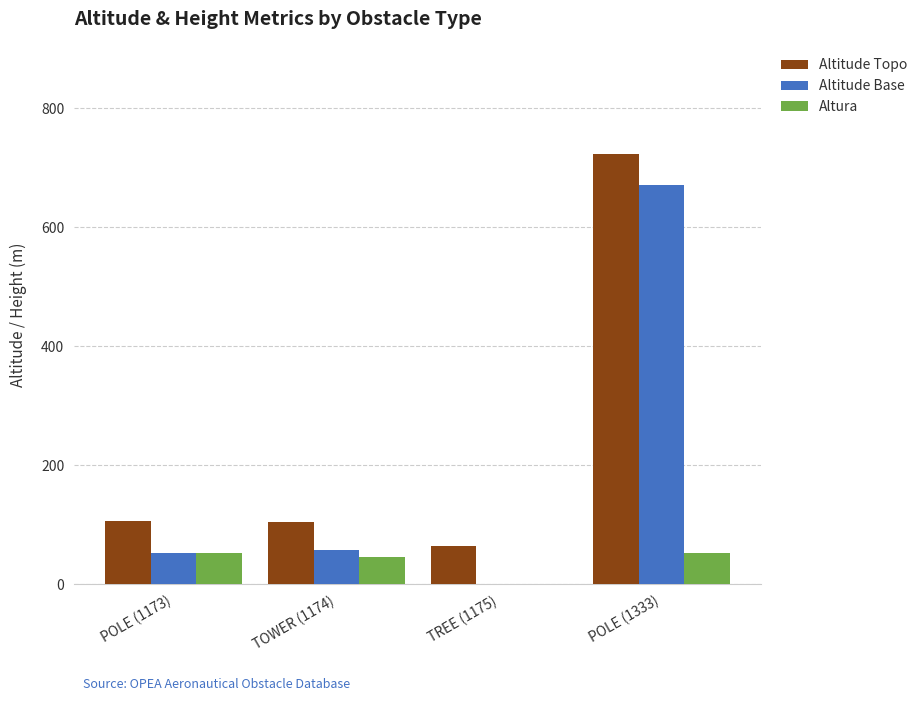

What is the sum of the Altura values at TOWER (1174) and POLE (1173)?

99.0